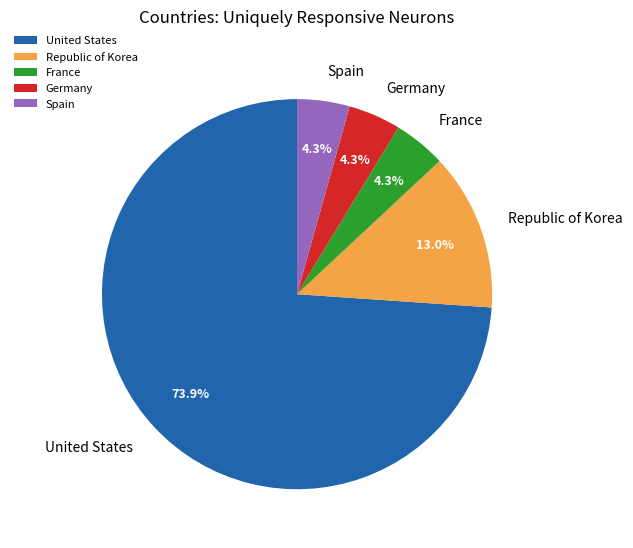

True or false: Republic of Korea accounts for 27% of the total.

False